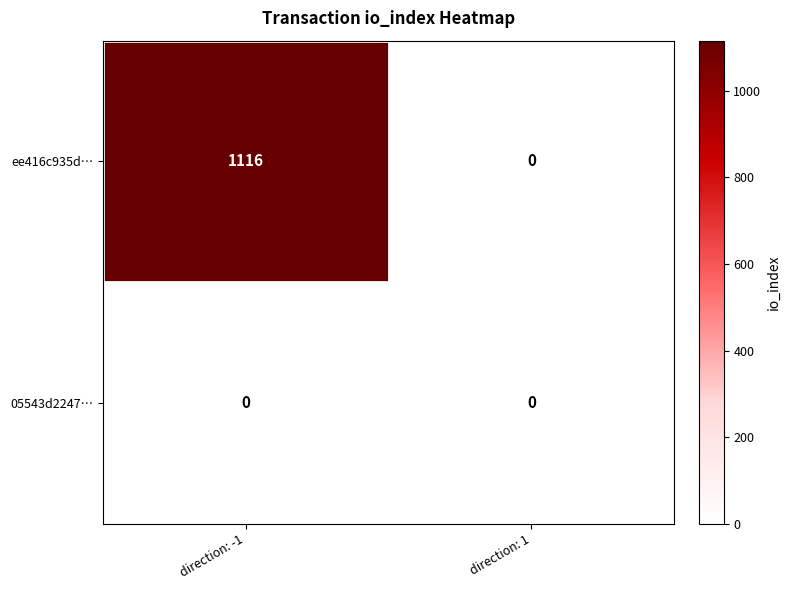

Is it true that 05543d2247… equals 0 at direction: -1?

True